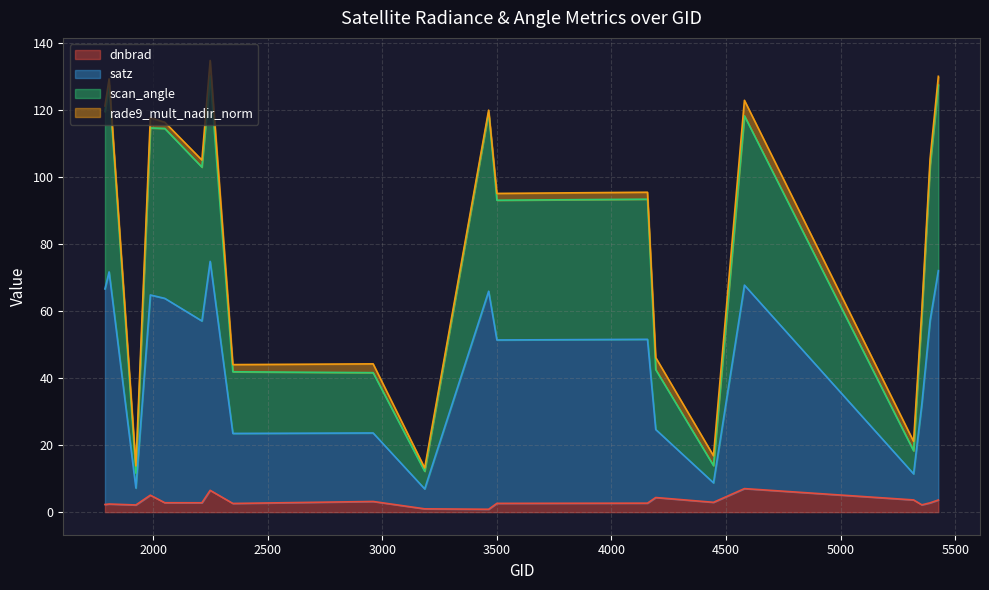

What is the maximum value for dnbrad?

7.0